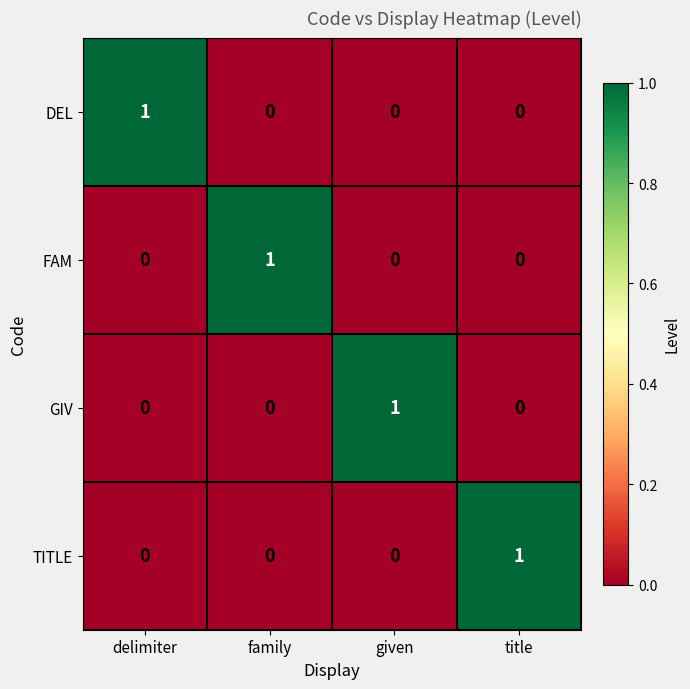

The TITLE series shows 1 at family. True or false?

False